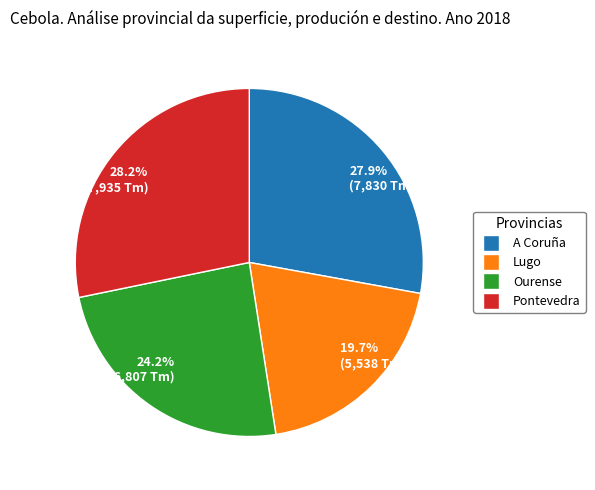

What is the smallest slice in the pie chart?

19.7% (5,538 Tm)